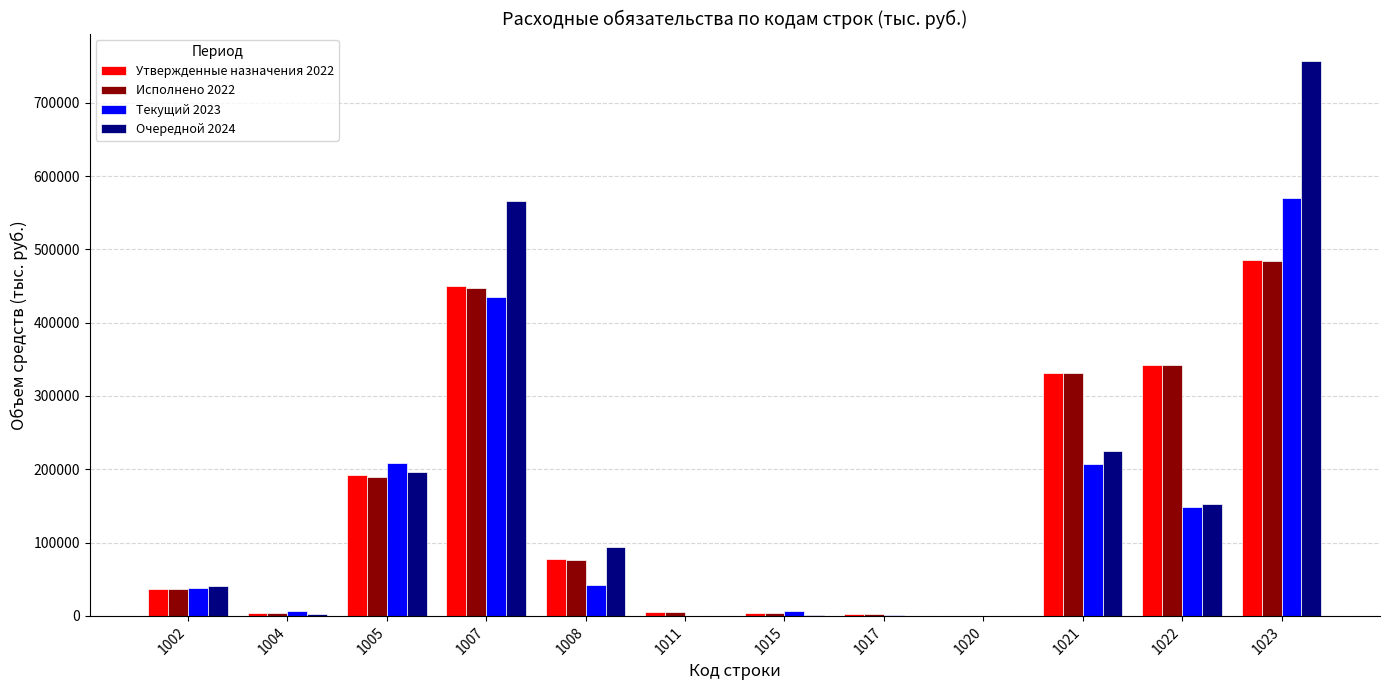

What is the total value across all series at 1017?

7011.4